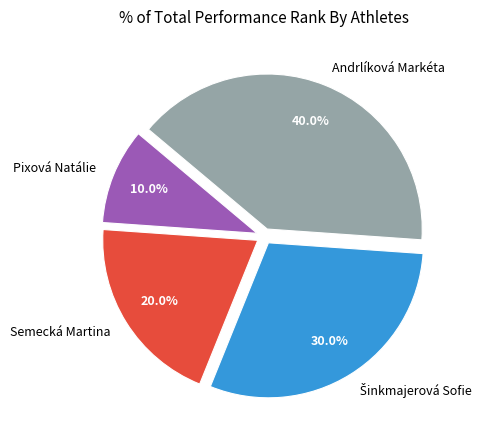

True or false: Pixová Natálie accounts for 20% of the total.

False